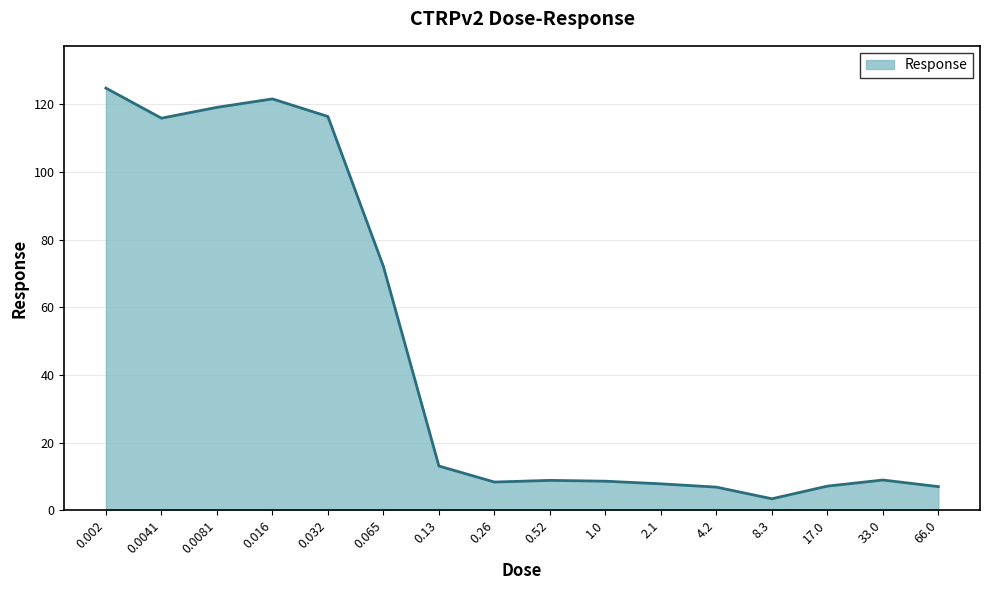

What is the greatest value displayed?

124.8